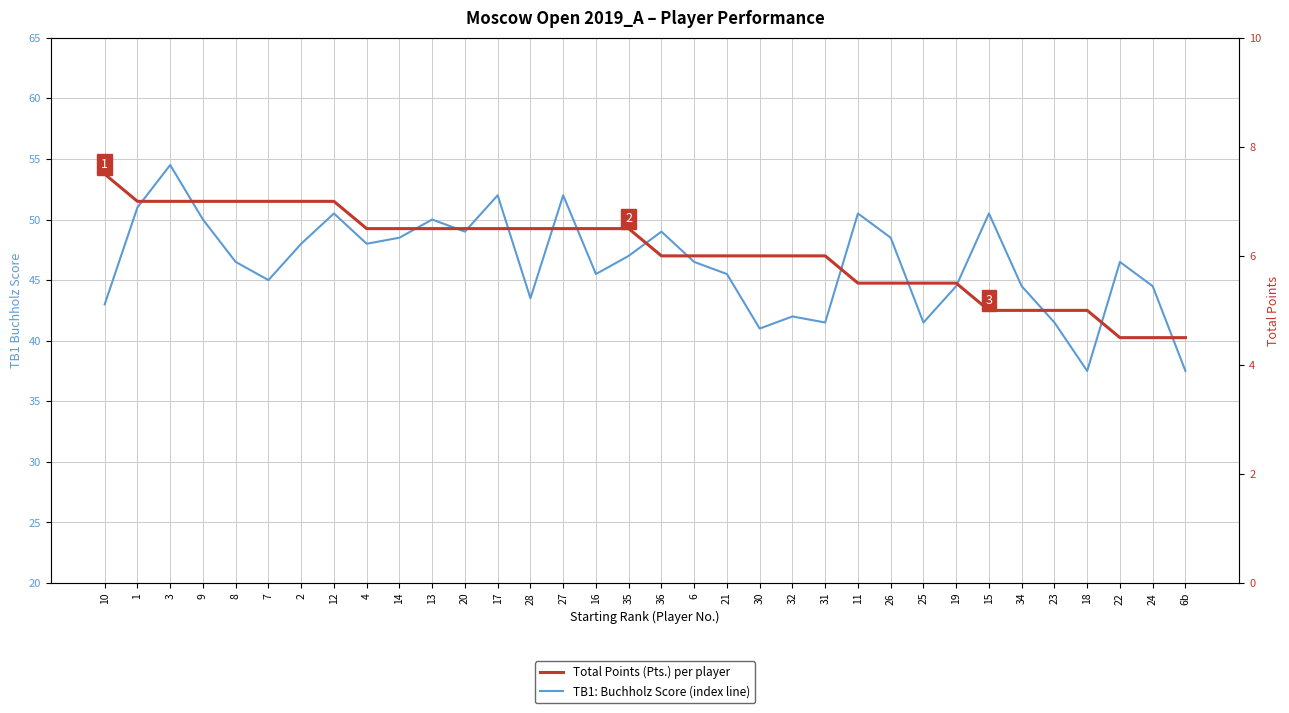

At which label is TB1: Buchholz Score (index line) closest to 46?

8